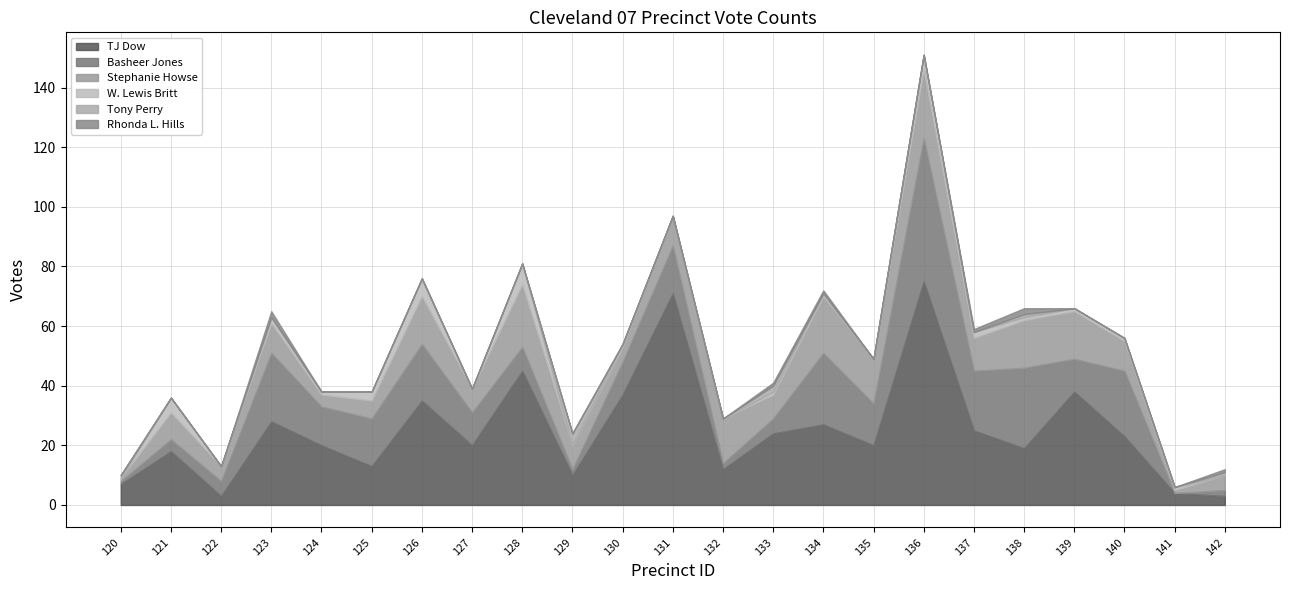

Between 137 and 139, which is larger?

139